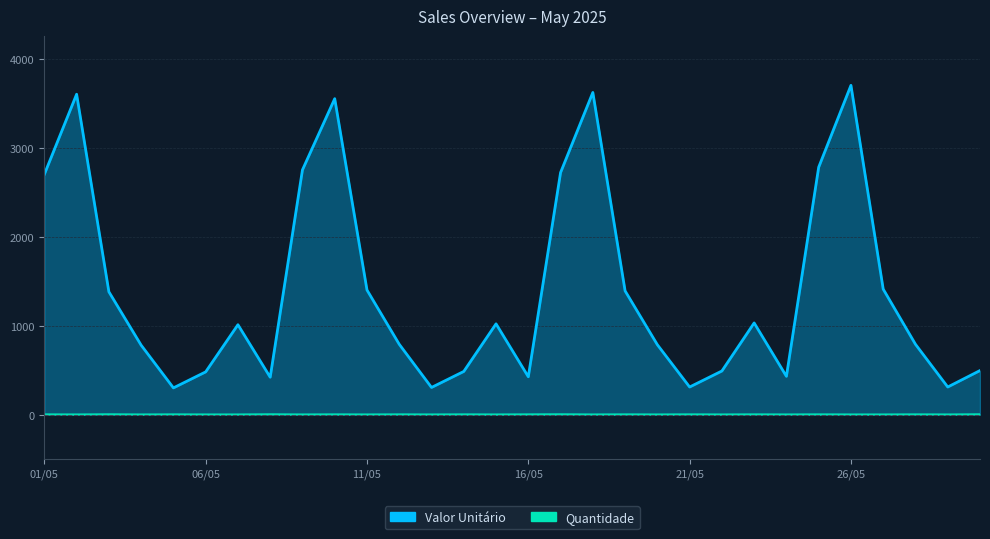

Rank the categories by Quantidade value from lowest to highest.

02/05, 04/05, 06/05, 07/05, 09/05, 11/05, 13/05, 15/05, 18/05, 20/05, 22/05, 24/05, 26/05, 27/05, 29/05, 01/05, 05/05, 10/05, 12/05, 14/05, 16/05, 19/05, 21/05, 23/05, 25/05, 28/05, 03/05, 08/05, 17/05, 30/05